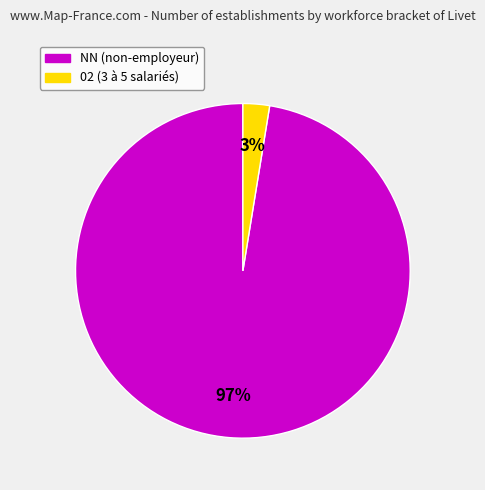

To the nearest percent, what is the average slice percentage?

50%